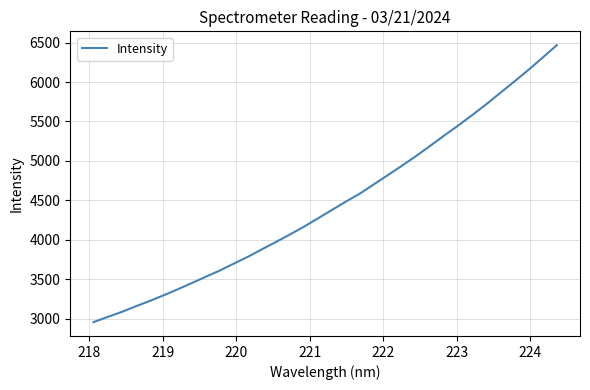

What is the maximum value shown in the chart?

6466.7